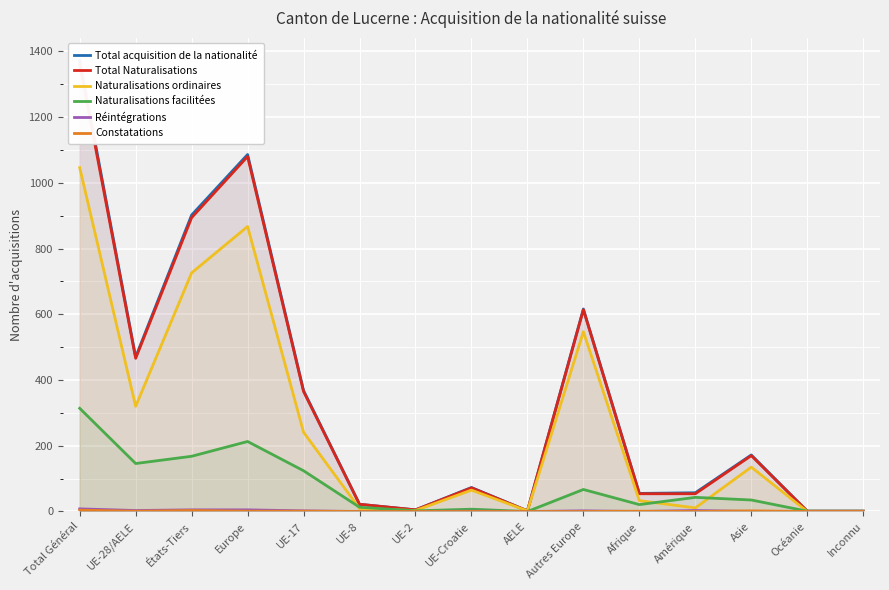

Where is Total Naturalisations nearest to the value 680?

Autres Europe